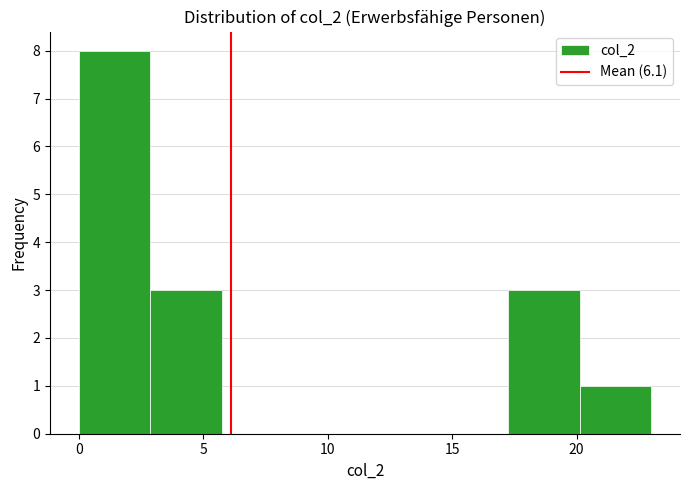

Over which range of the x-axis is the bar tallest?

0.0 to 3.0